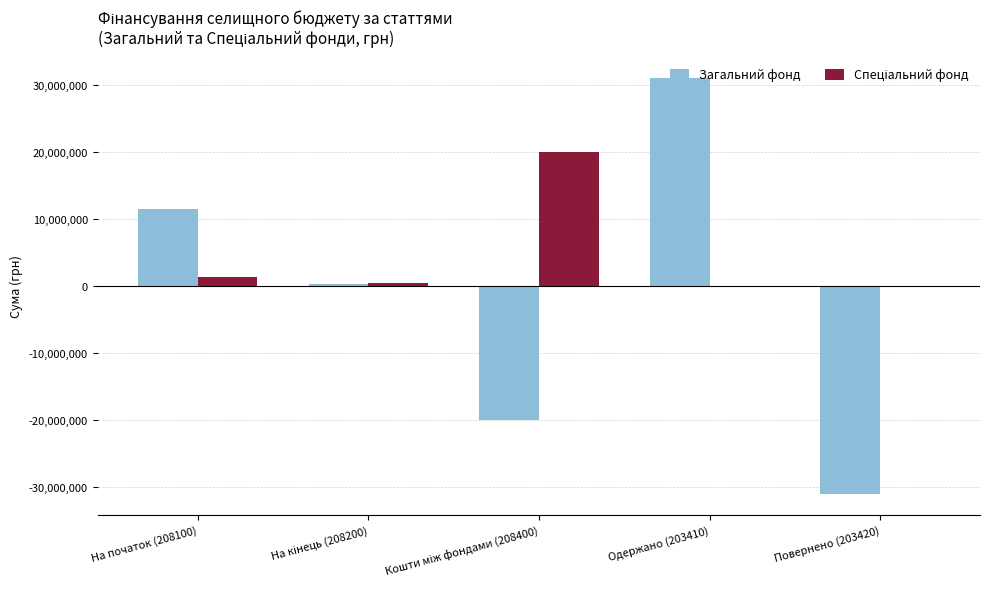

What is the total value across all series at Повернено (203420)?

-31021421.9